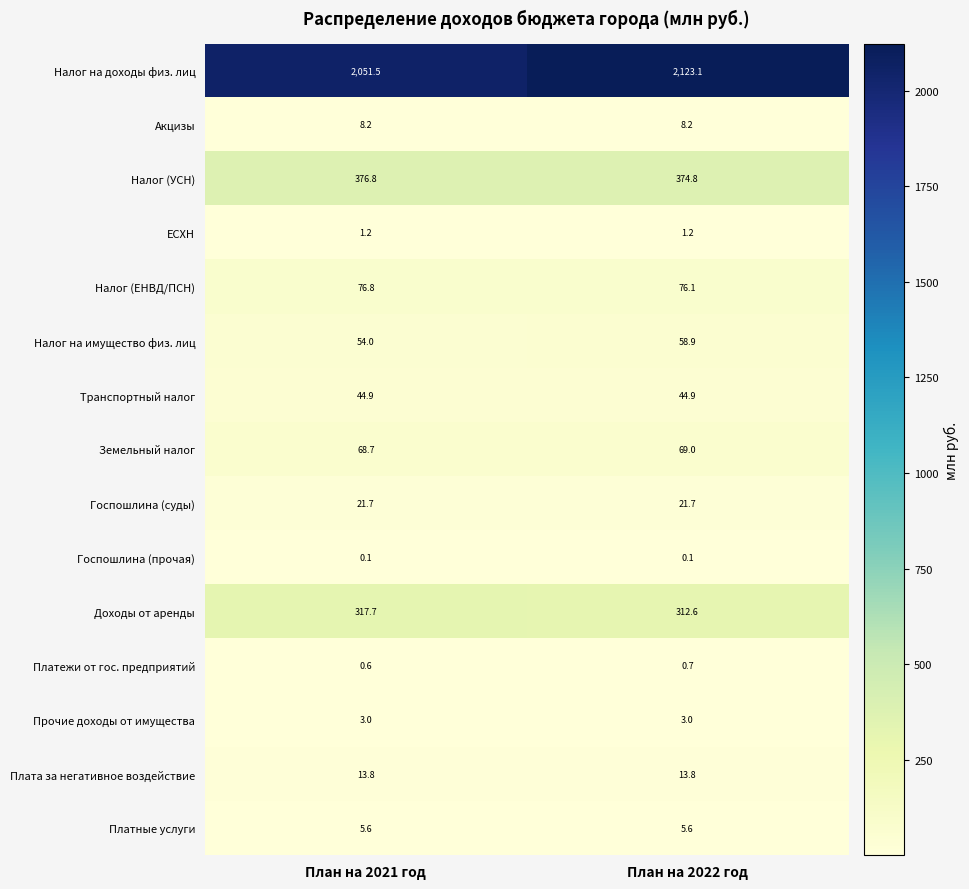

Reading left to right, transcribe all the data shown in this chart.

Налог на доходы физ. лиц: План на 2021 год=2051.5	План на 2022 год=2123.1
Акцизы: План на 2021 год=8.2	План на 2022 год=8.2
Налог (УСН): План на 2021 год=376.8	План на 2022 год=374.8
ЕСХН: План на 2021 год=1.2	План на 2022 год=1.2
Налог (ЕНВД/ПСН): План на 2021 год=76.8	План на 2022 год=76.1
Налог на имущество физ. лиц: План на 2021 год=54.0	План на 2022 год=58.9
Транспортный налог: План на 2021 год=44.9	План на 2022 год=44.9
Земельный налог: План на 2021 год=68.7	План на 2022 год=69.0
Госпошлина (суды): План на 2021 год=21.7	План на 2022 год=21.7
Госпошлина (прочая): План на 2021 год=0.1	План на 2022 год=0.1
Доходы от аренды: План на 2021 год=317.7	План на 2022 год=312.6
Платежи от гос. предприятий: План на 2021 год=0.6	План на 2022 год=0.7
Прочие доходы от имущества: План на 2021 год=3.0	План на 2022 год=3.0
Плата за негативное воздействие: План на 2021 год=13.8	План на 2022 год=13.8
Платные услуги: План на 2021 год=5.6	План на 2022 год=5.6